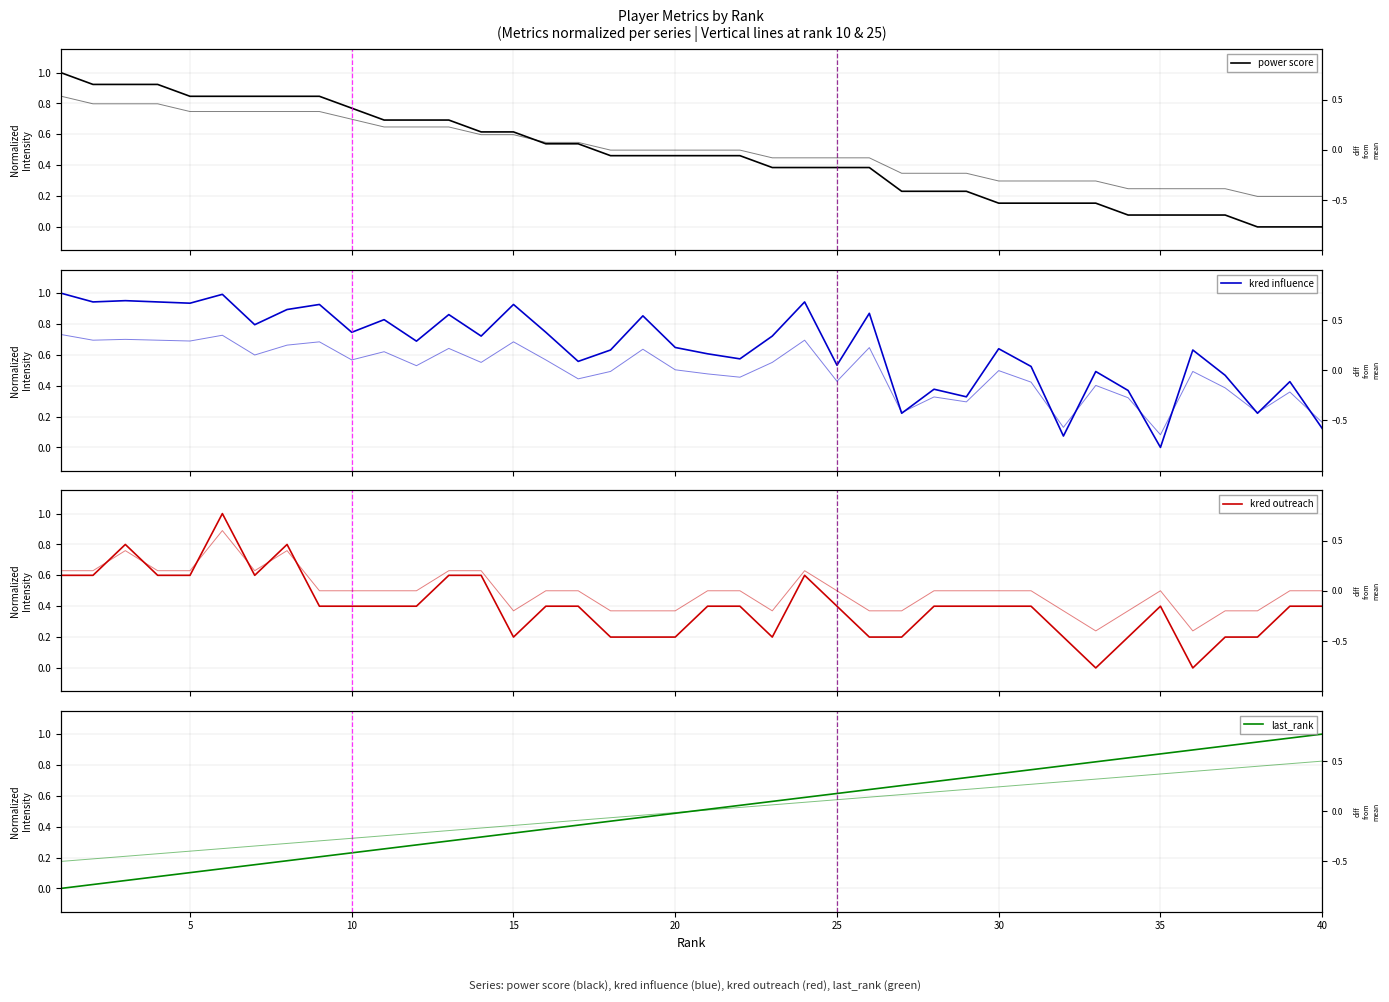

How many positive values does the kred outreach series have?

38